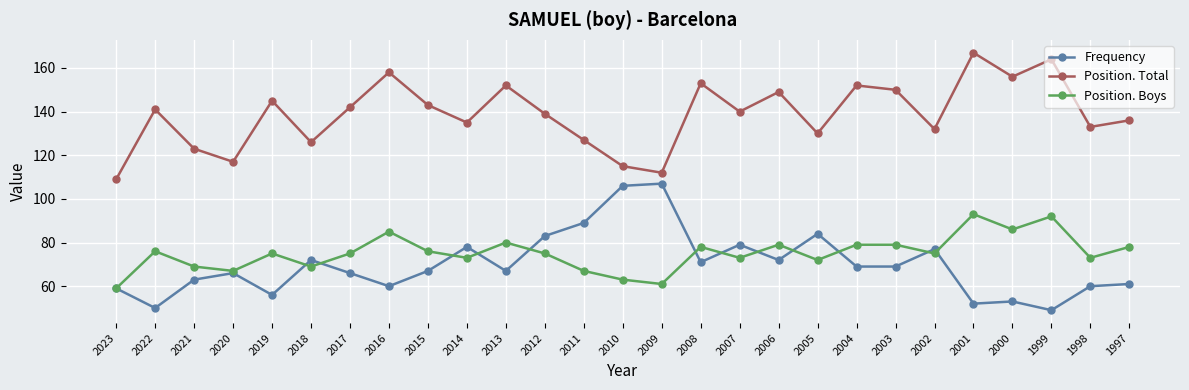

How many data points in Position. Total are less than 140?

13